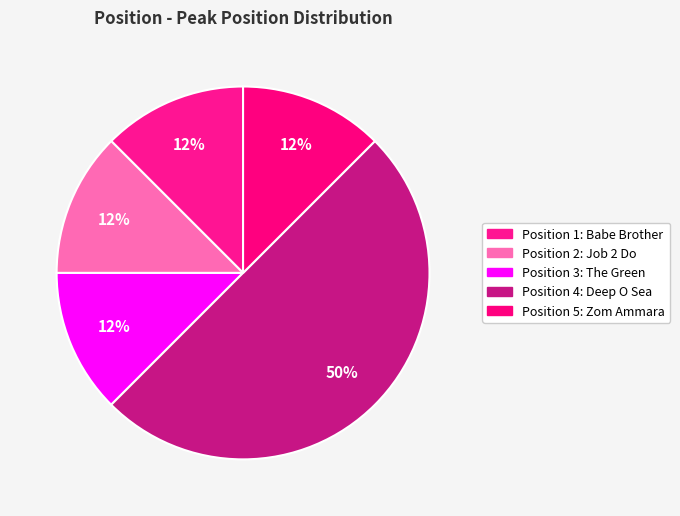

How many slices are in this pie chart?

5